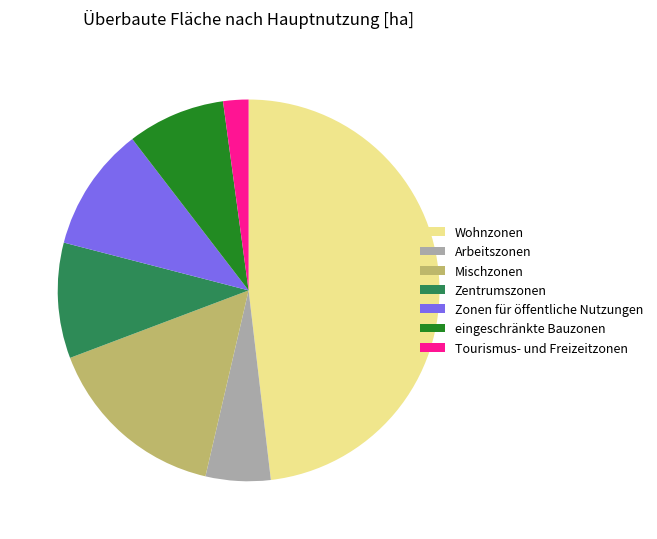

Is there any slice that represents more than half of the pie?

No